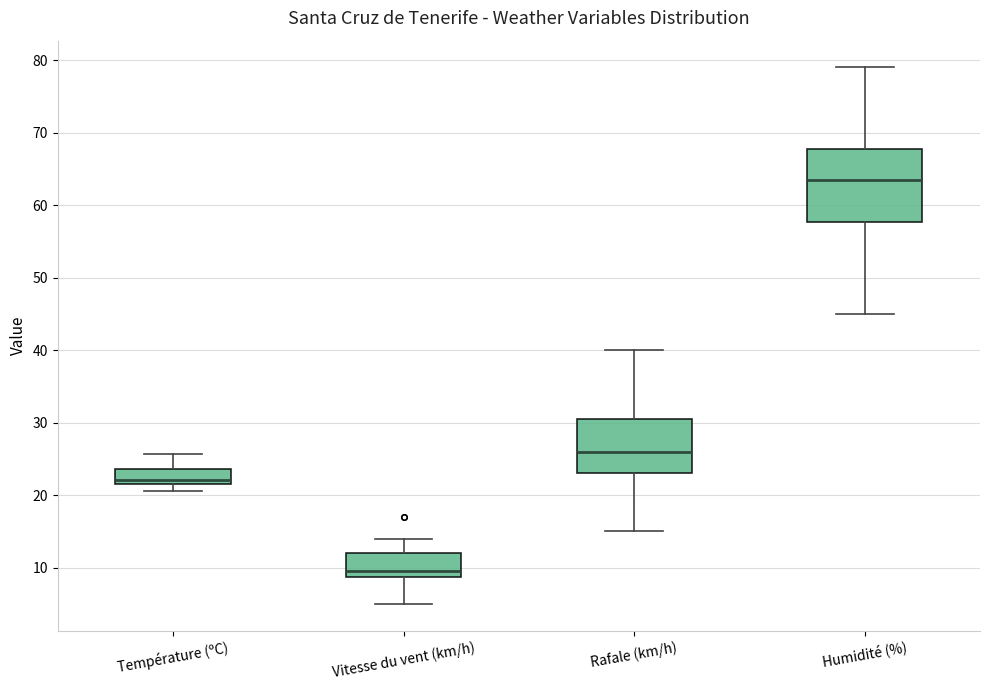

Where does the lower whisker of the box for Rafale (km/h) end on the y-axis? The values are not printed on the chart, so give them approximately, as read against the axis.

15